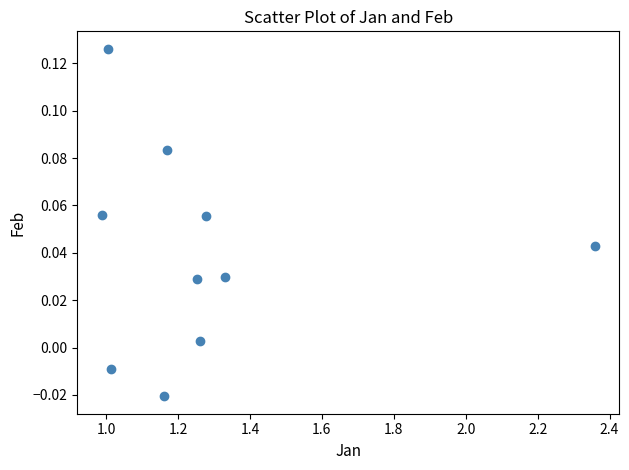

What is the range of X values (max minus min)?

1.4